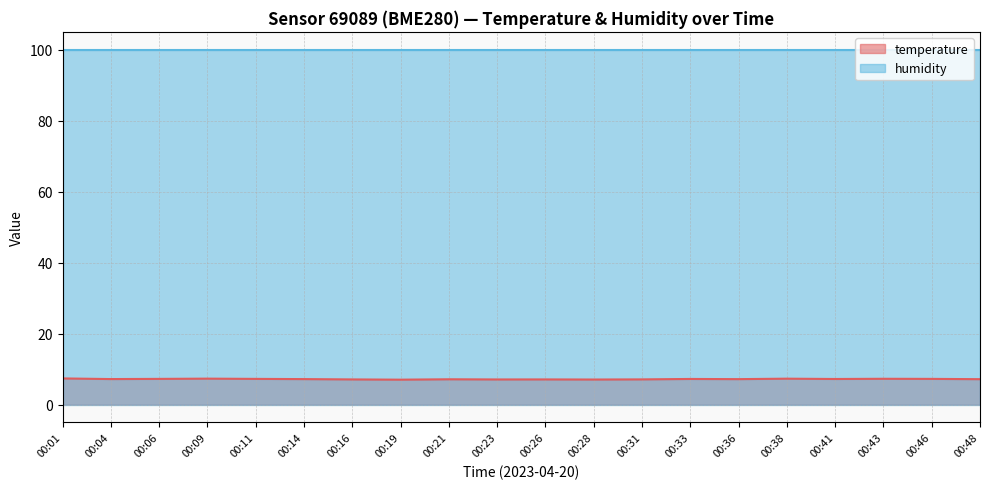

What is the sum of the values at 00:31 and 00:26?

14.2